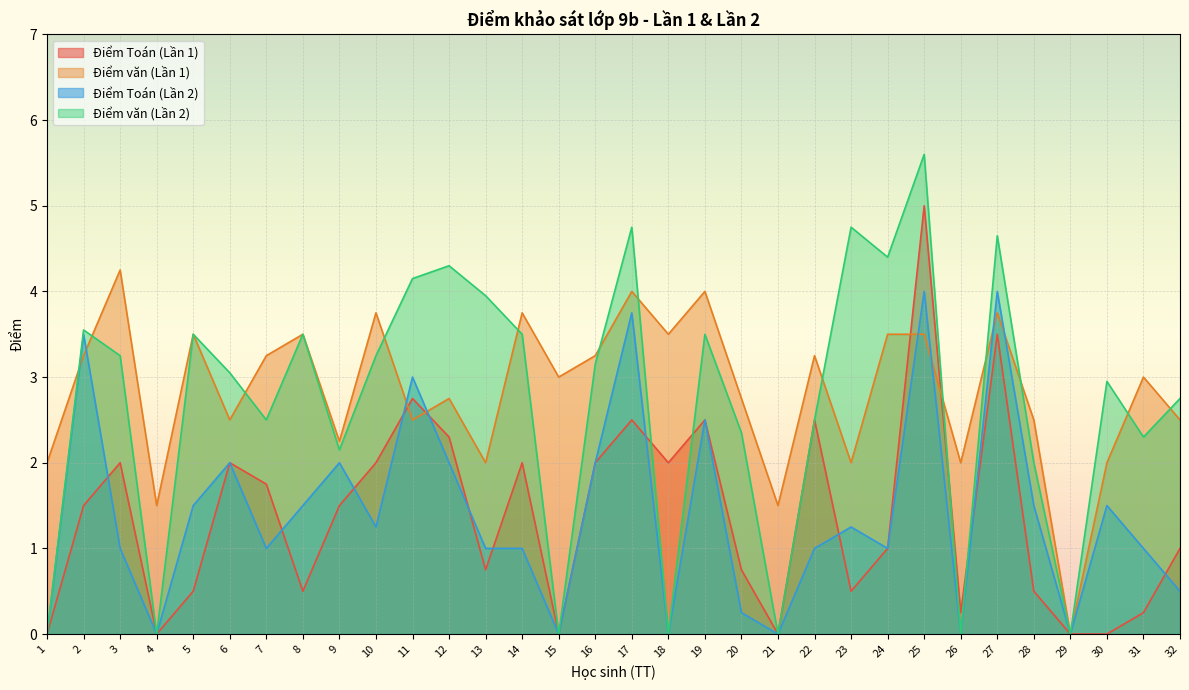

Reading left to right, transcribe all the data shown in this chart.

Điểm Toán (Lần 1): 0.0	1.5	2.0	0.0	0.5	2.0	1.8	0.5	1.5	2.0	2.8	2.3	0.8	2.0	0.0	2.0	2.5	2.0	2.5	0.8	0.0	2.5	0.5	1.0	5.0	0.2	3.5	0.5	0.0	0.0	0.2	1.0
Điểm văn (Lần 1): 2.0	3.2	4.2	1.5	3.5	2.5	3.2	3.5	2.2	3.8	2.5	2.8	2.0	3.8	3.0	3.2	4.0	3.5	4.0	2.8	1.5	3.2	2.0	3.5	3.5	2.0	3.8	2.5	0.0	2.0	3.0	2.5
Điểm Toán (Lần 2): 0.0	3.5	1.0	0.0	1.5	2.0	1.0	1.5	2.0	1.2	3.0	2.0	1.0	1.0	0.0	2.0	3.8	0.0	2.5	0.2	0.0	1.0	1.2	1.0	4.0	0.0	4.0	1.5	0.0	1.5	1.0	0.5
Điểm văn (Lần 2): 0.0	3.5	3.2	0.0	3.5	3.0	2.5	3.5	2.1	3.2	4.2	4.3	4.0	3.5	0.0	3.1	4.8	0.0	3.5	2.4	0.0	2.5	4.8	4.4	5.6	0.0	4.7	2.0	0.0	3.0	2.3	2.8